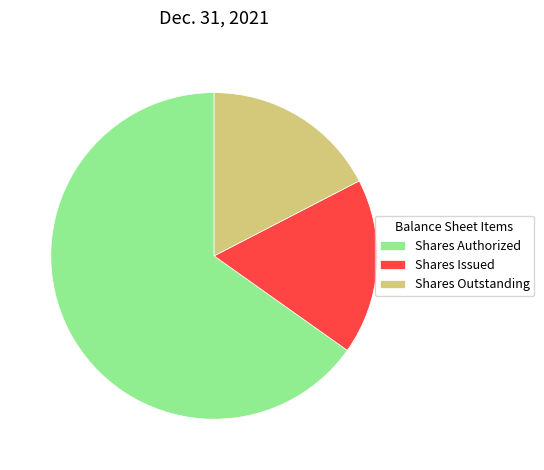

Which slice represents more than half of the pie?

Shares Authorized